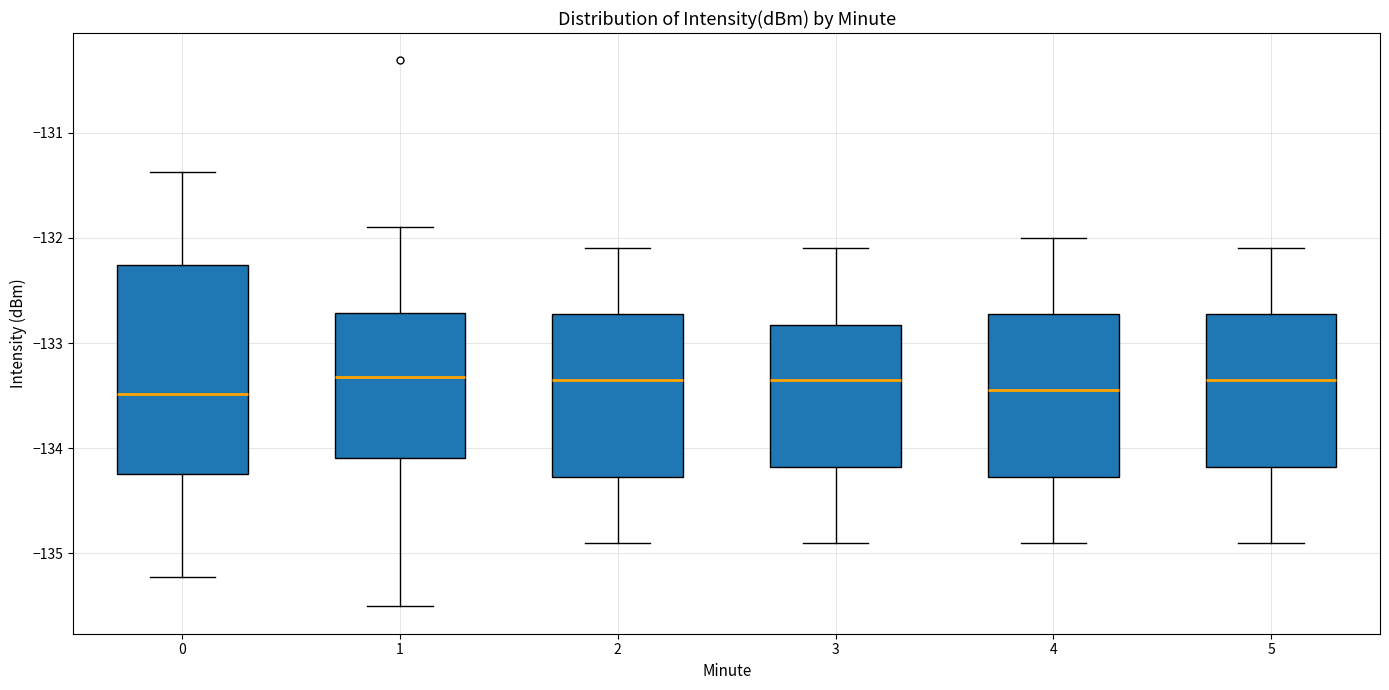

Where is the lower edge of the box at x = 4 on the y-axis? The values are not printed on the chart, so give them approximately, as read against the axis.

-134.3